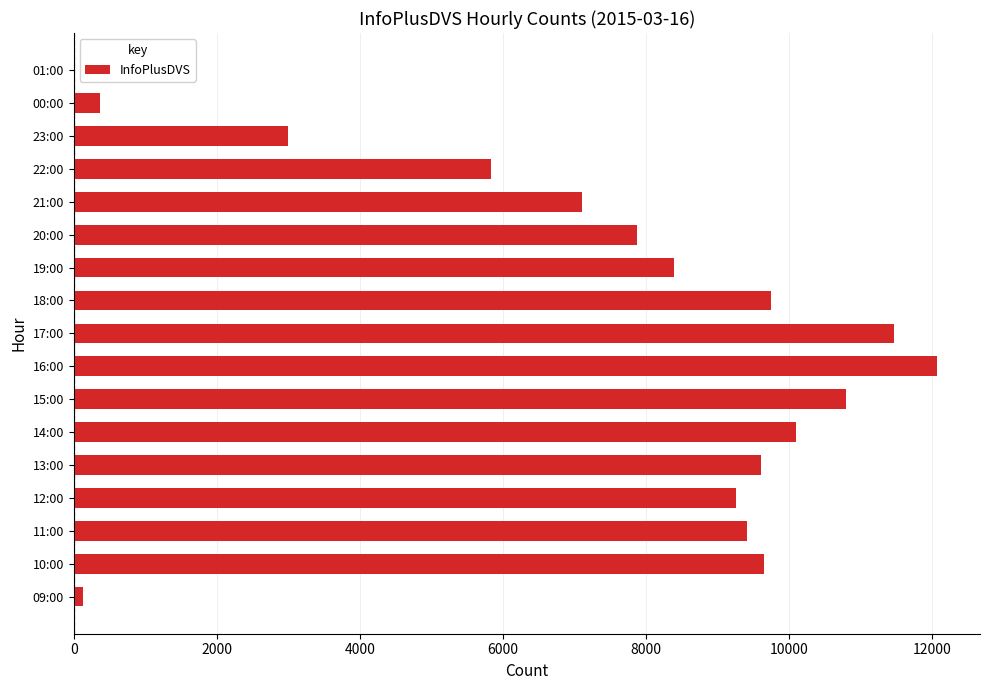

What is the sum of all values?

124764